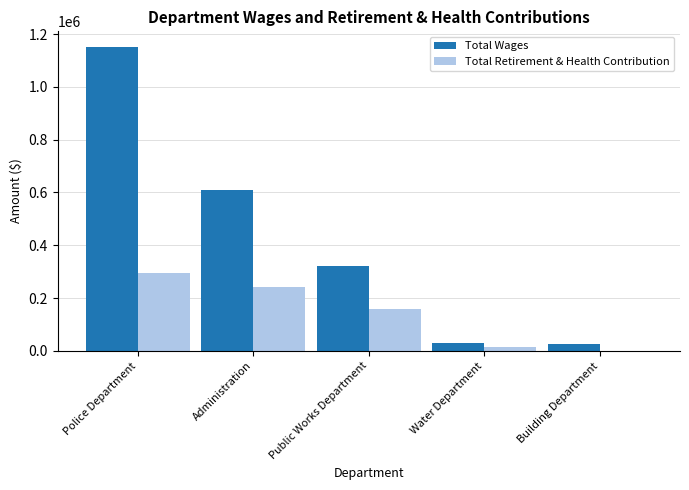

What is the sum of all Total Wages values?

2139525